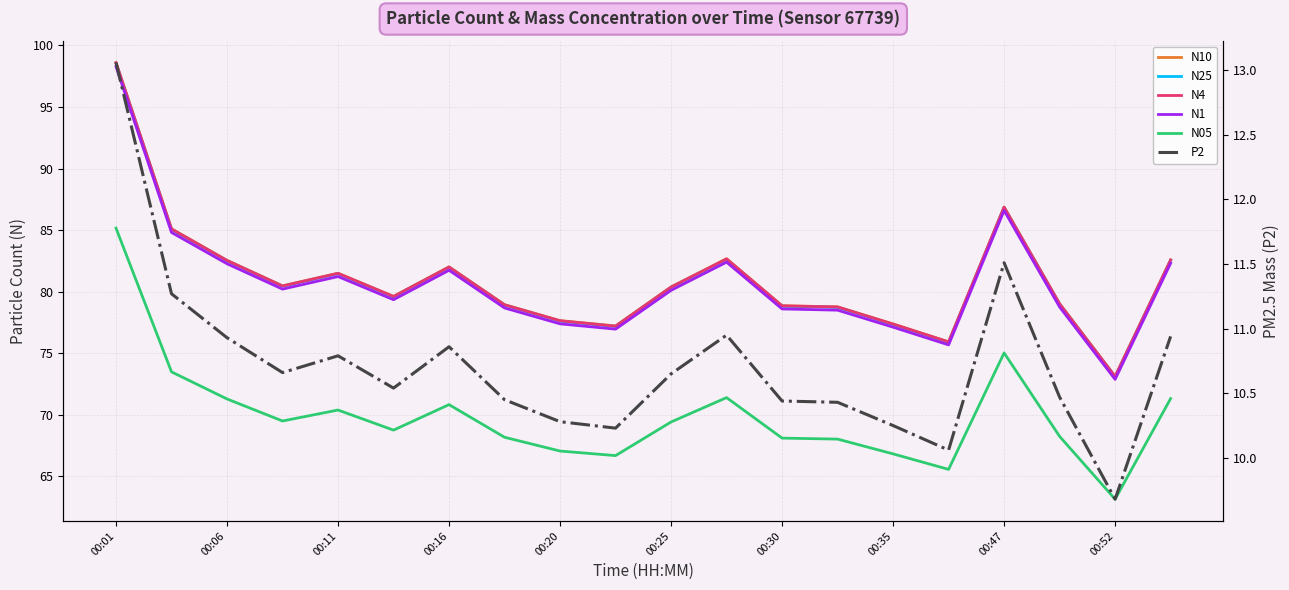

How many lines are shown in the chart?

6